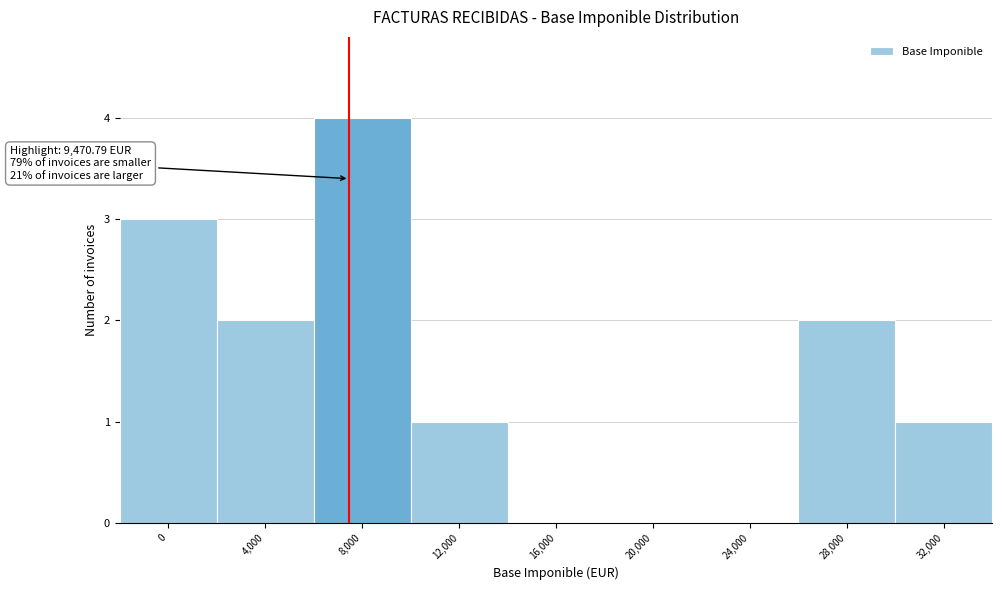

Reading right to left, extract all data points from this chart.

32,000=1	28,000=2	24,000=0	20,000=0	16,000=0	12,000=1	8,000=4	4,000=2	0=3